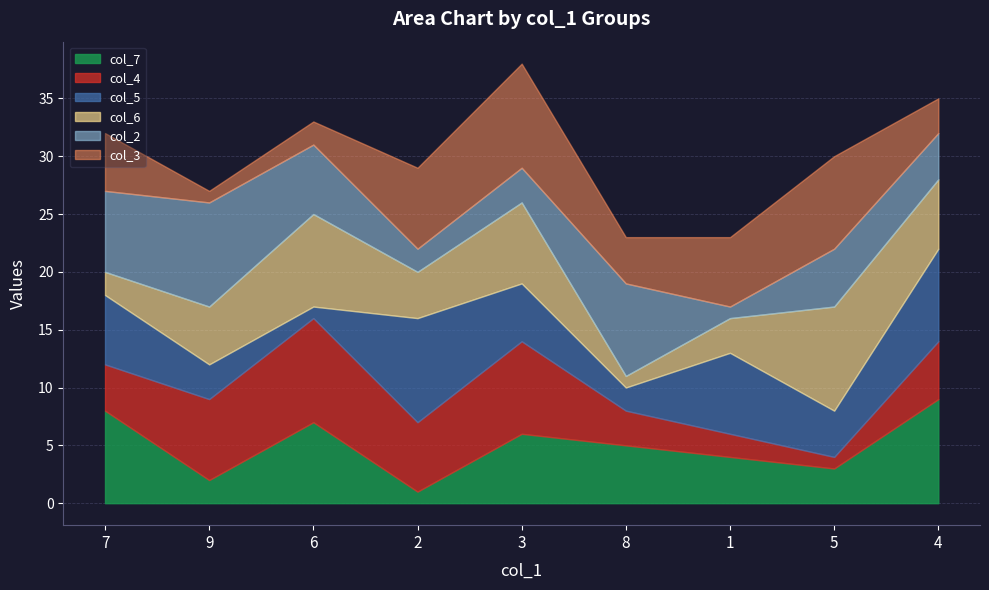

At which category is the sum across all series the highest?

3